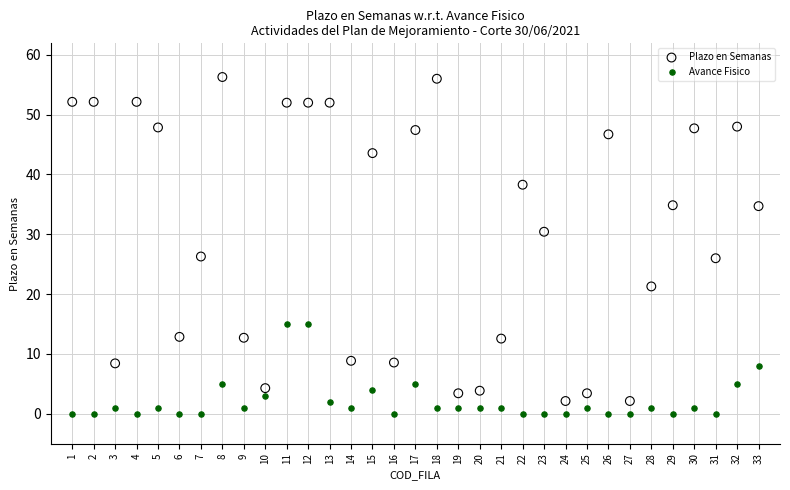

Across all data points, what is the range of Y values (max minus min)?

56.3